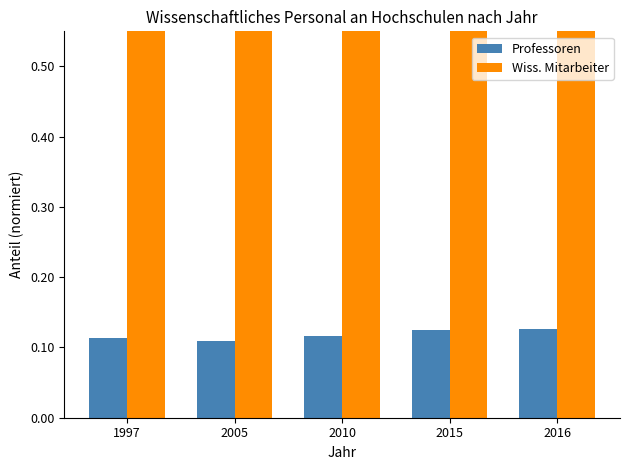

What is the value of the Wiss. Mitarbeiter bar at the 4th from the left?

1.0